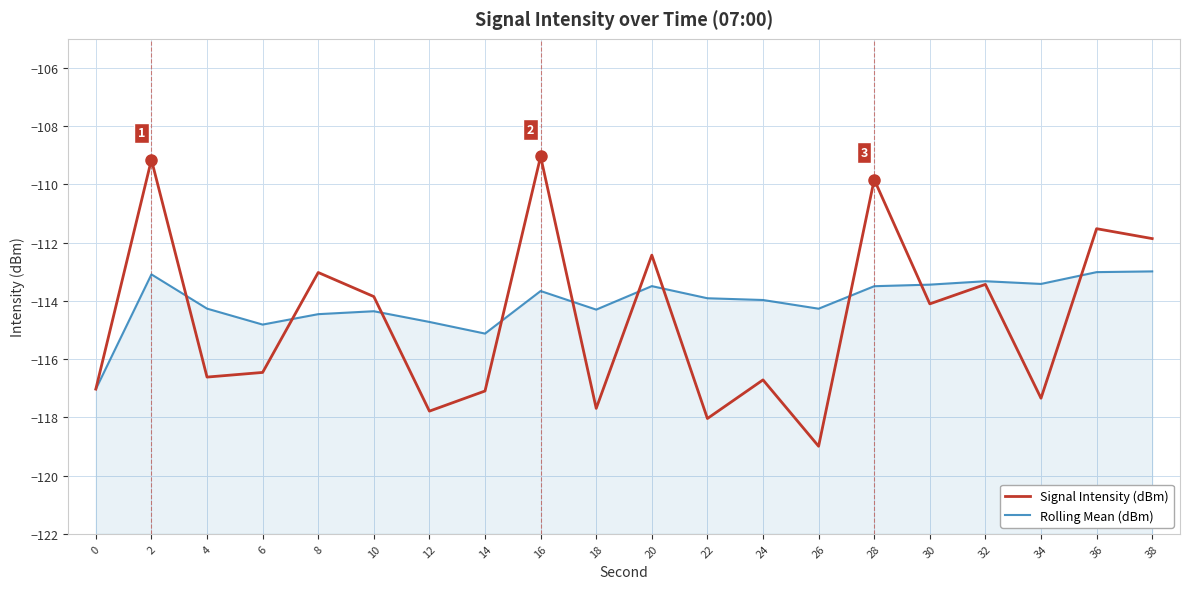

What is the value of the Rolling Mean (dBm) point at the 12th from the left?

-113.9